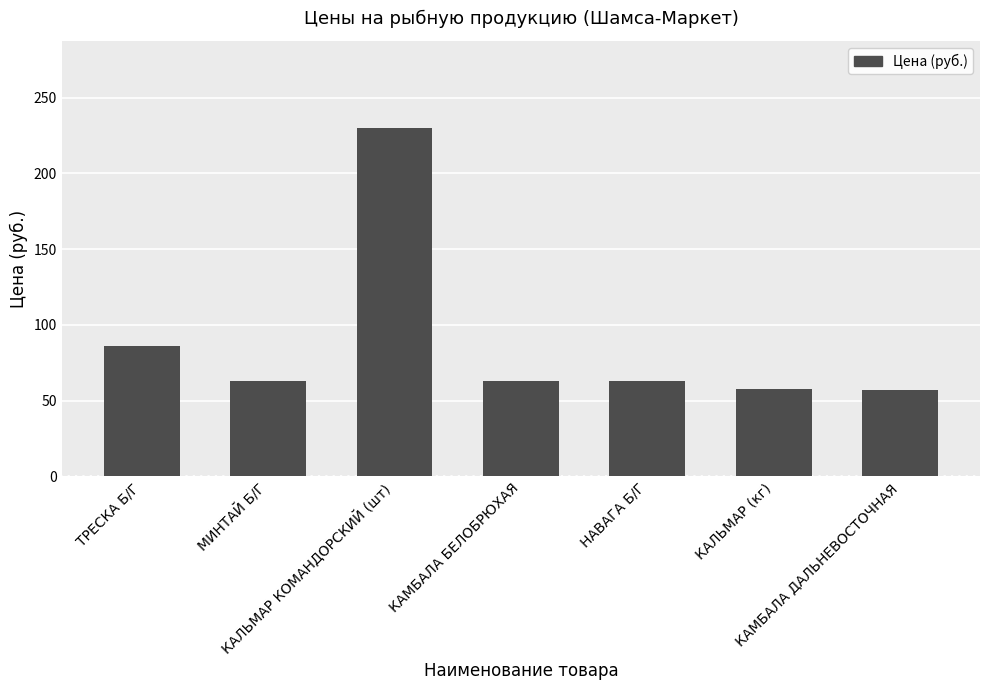

At which label is the value closest to 143?

ТРЕСКА Б/Г